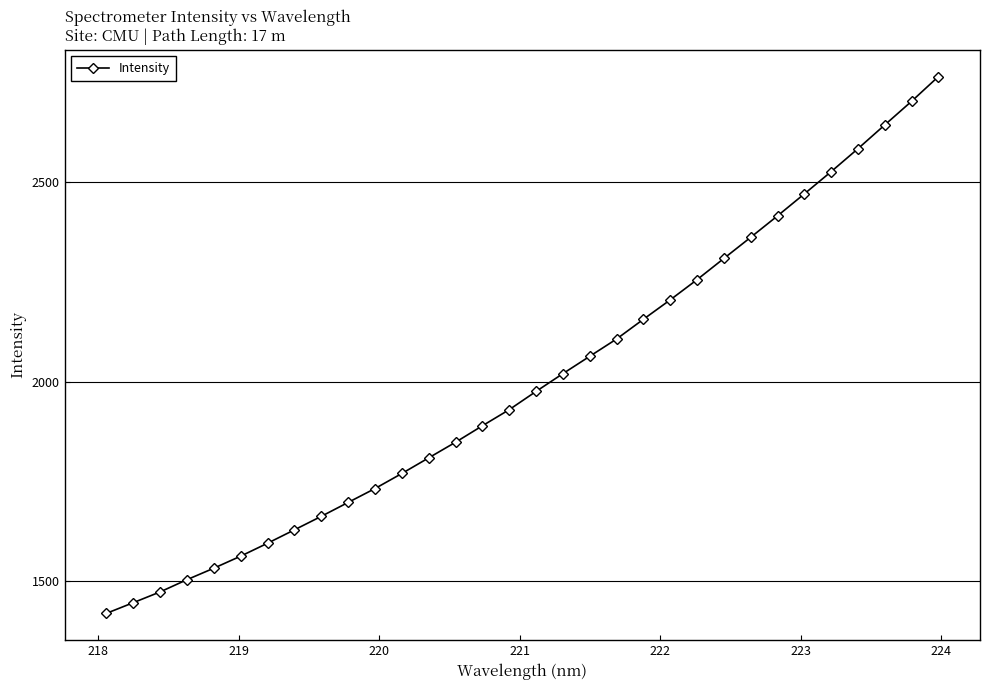

What is the difference between the second highest and second lowest values?

1257.8